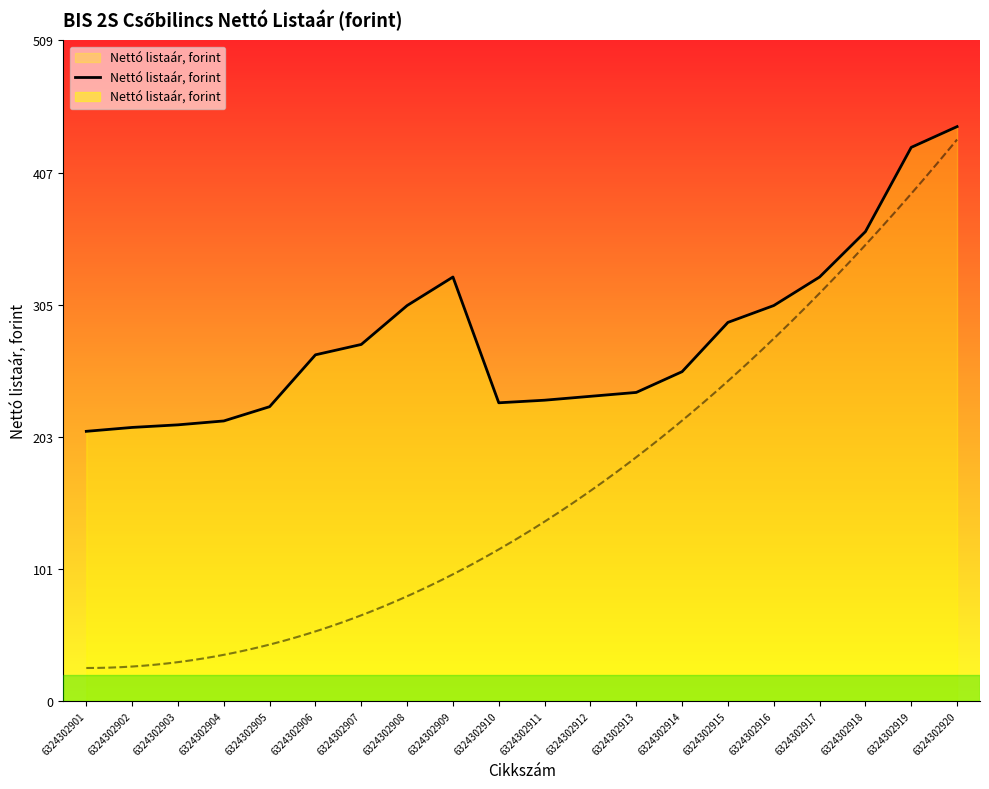

How many categories are shown in the chart?

20